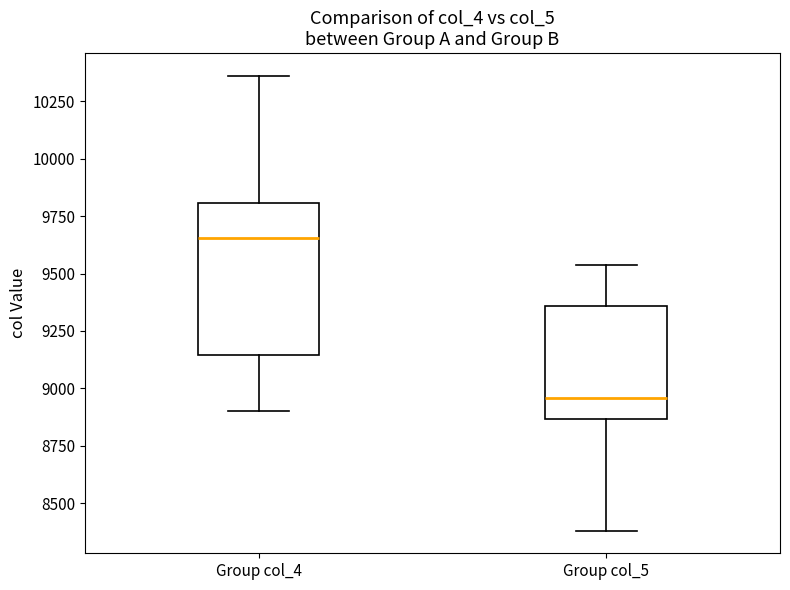

Comparing the boxes themselves (not the whiskers), which one is the tallest?

Group col_4